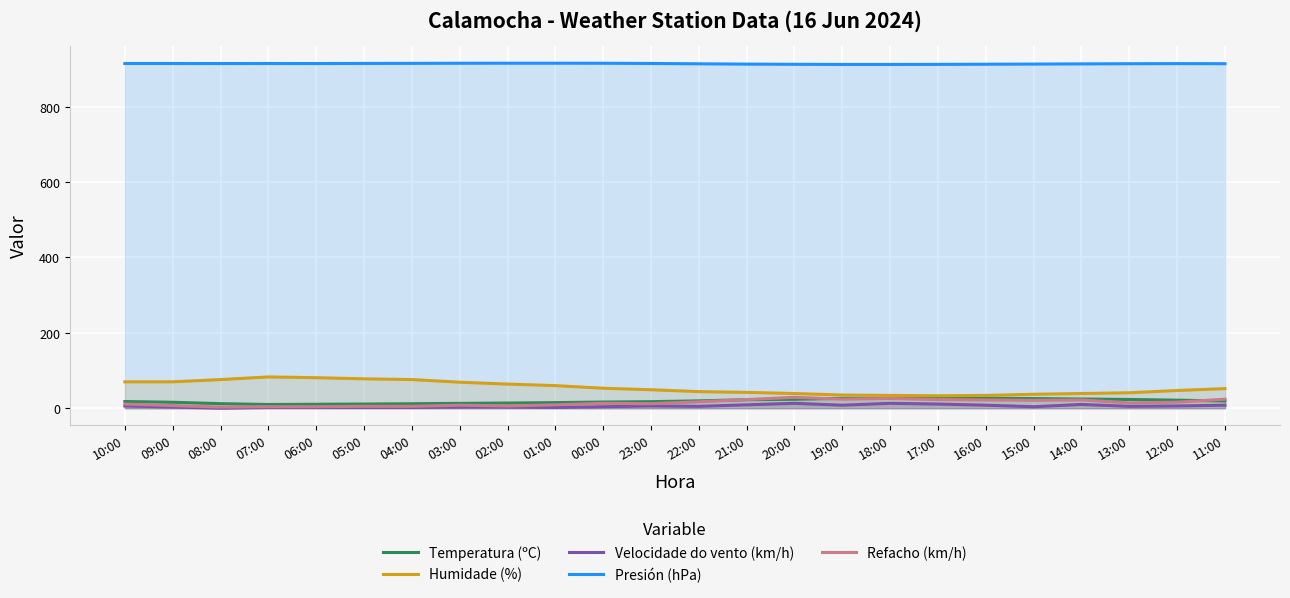

True or false: Humidade (%) and Velocidade do vento (km/h) intersect in this chart.

False